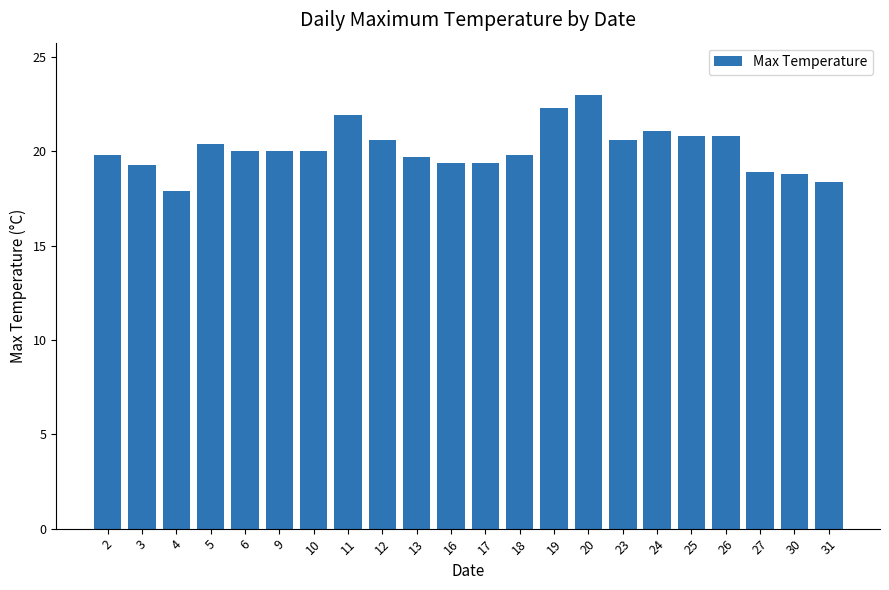

Which label corresponds to the largest value in the chart?

20